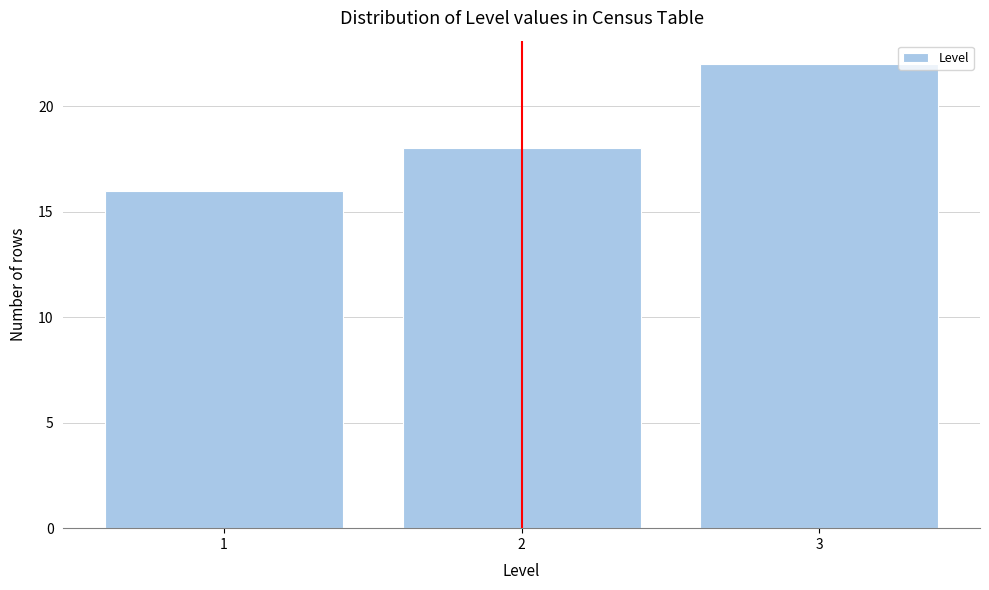

Reading left to right, extract all data points from this chart.

16	18	22